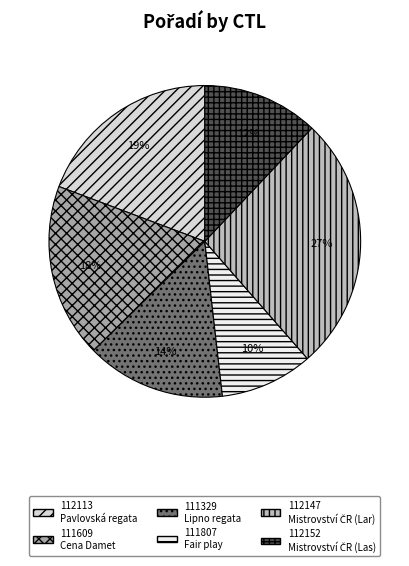

Approximately how many times larger is the value at 112147 compared to 111329?

1.8